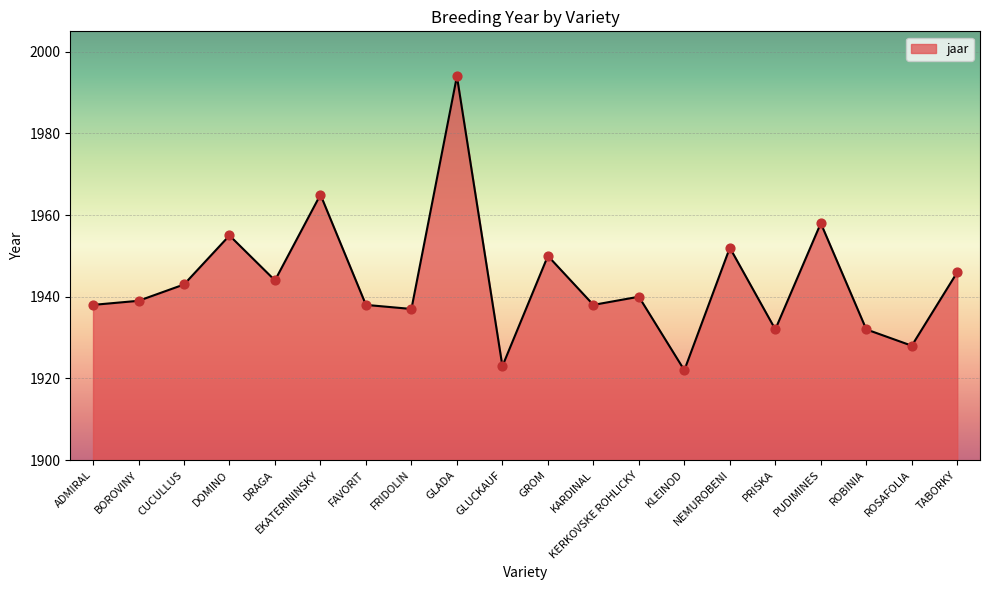

What is the ratio of the value at KARDINAL to the value at FAVORIT?

1.0